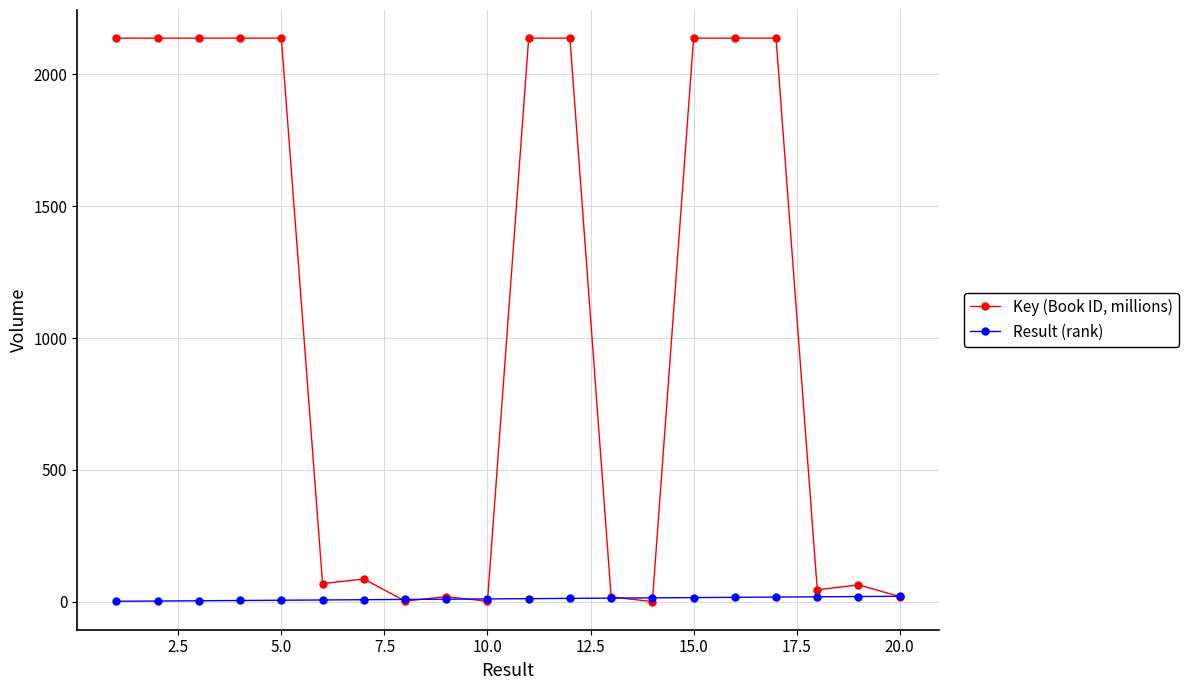

What is the value of the Key (Book ID, millions) point at the 19th from the left?

63.3